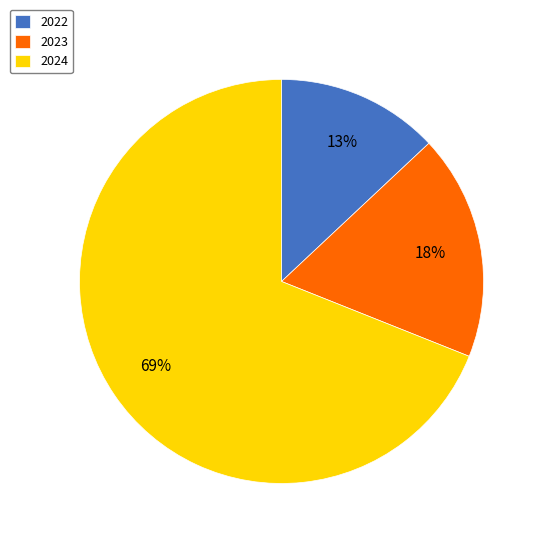

To the nearest percent, what is the difference between the 2023 and 2022 slice percentages?

5%